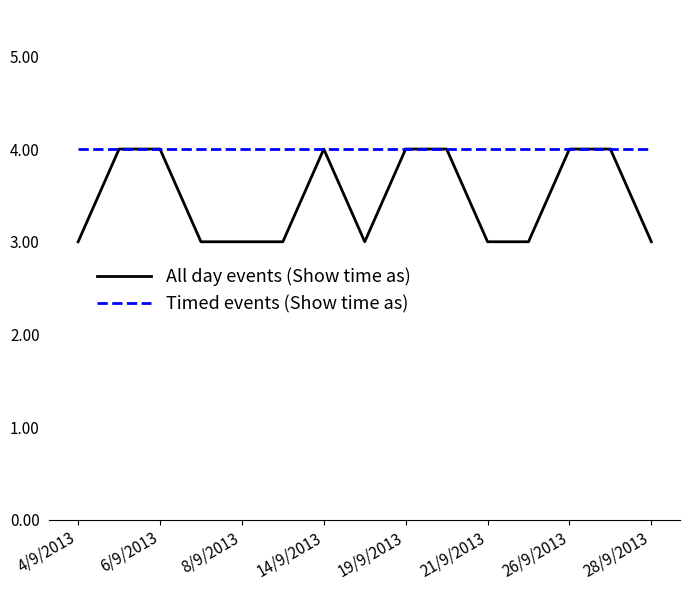

What are all the series names shown in the legend?

All day events (Show time as), Timed events (Show time as)